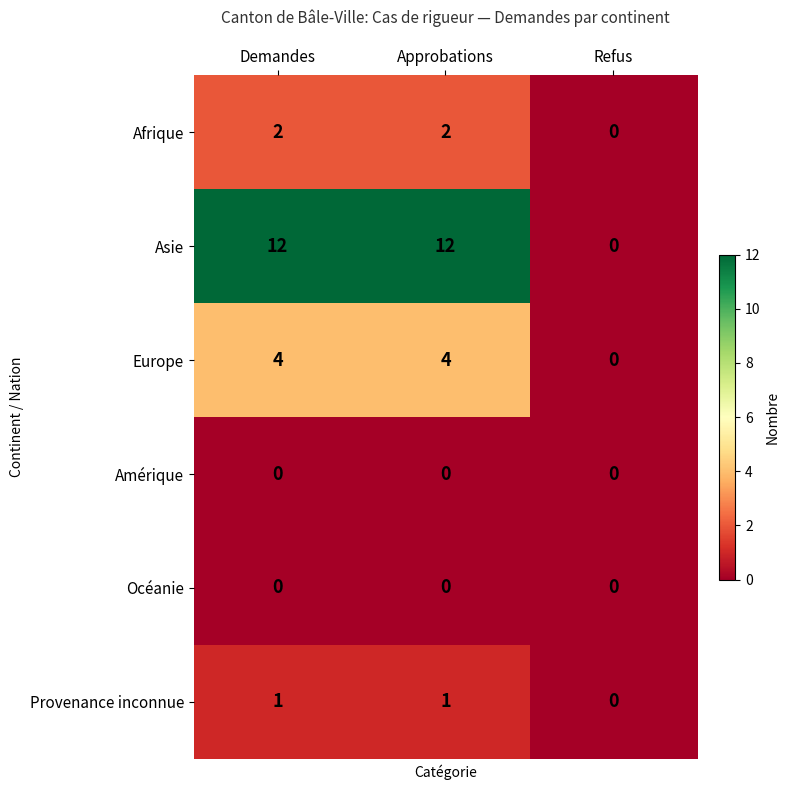

What value does the Europe series have at Approbations?

4